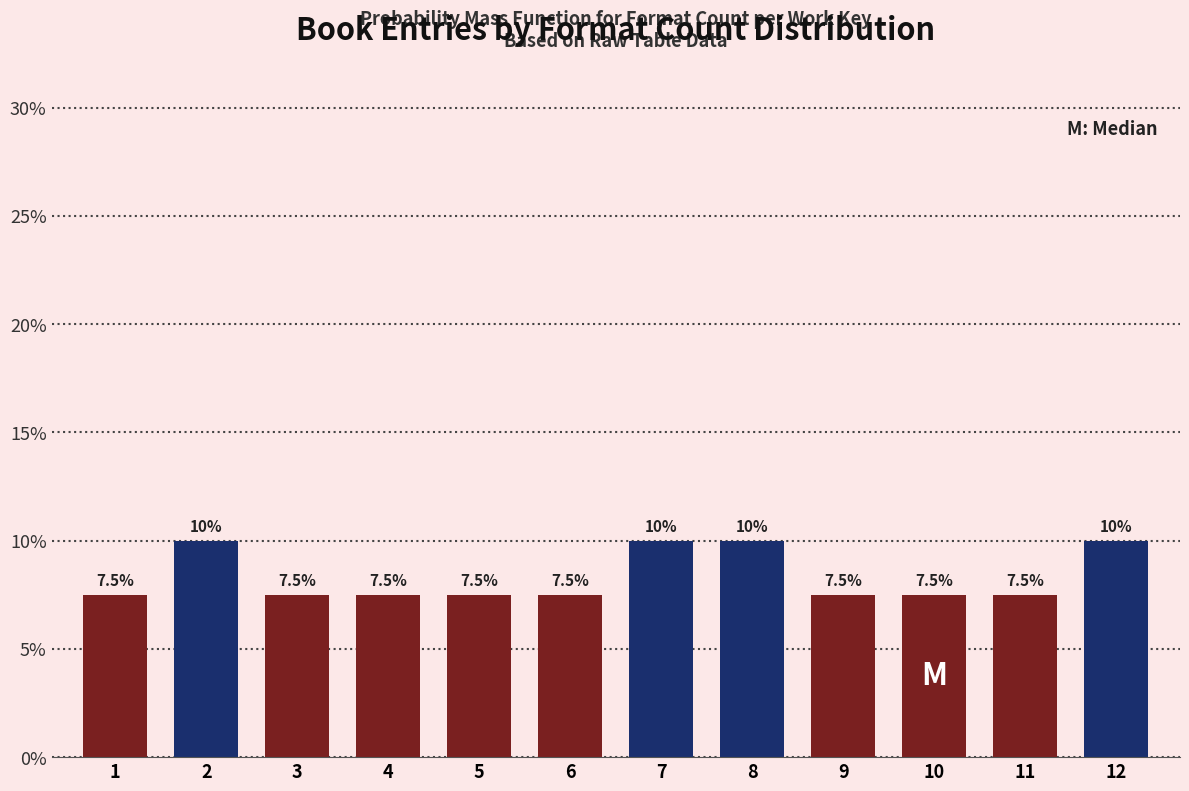

Reading left to right, list all the values displayed in this chart.

1=7.5	2=10.0	3=7.5	4=7.5	5=7.5	6=7.5	7=10.0	8=10.0	9=7.5	10=7.5	11=7.5	12=10.0